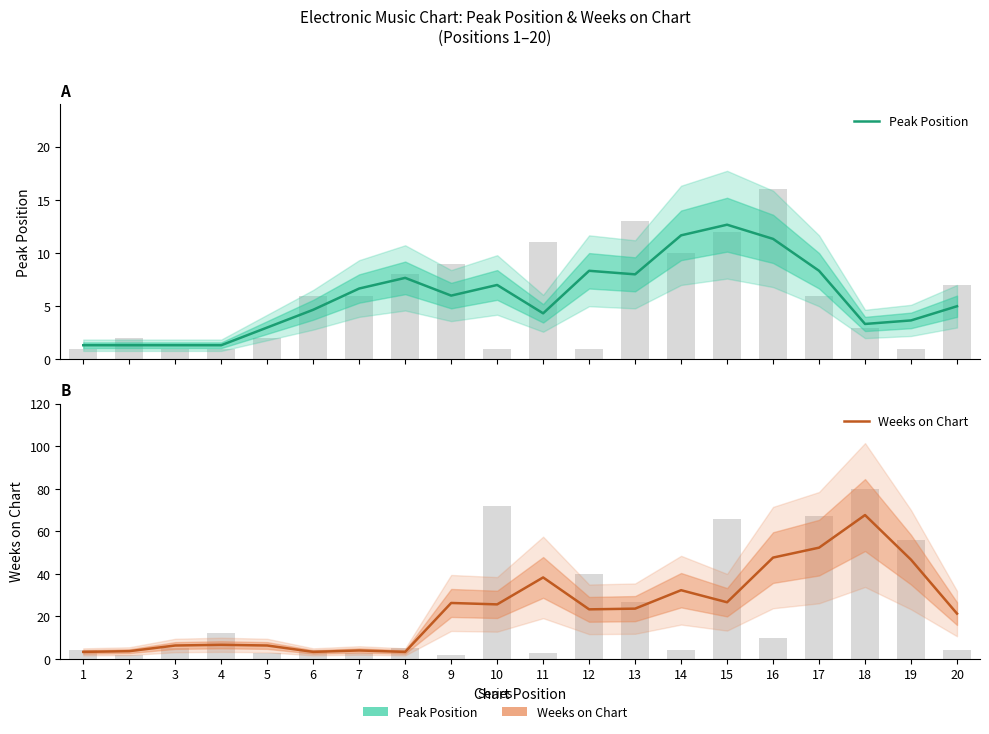

What is the minimum value shown in the chart?

1.3